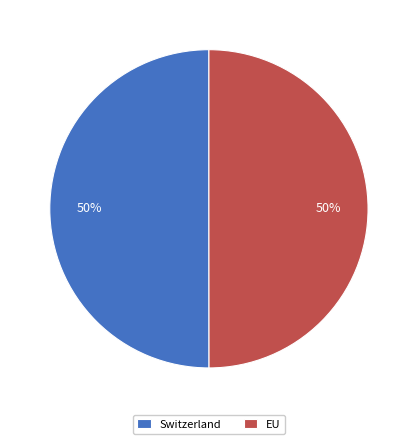

What is the ratio of the value at Switzerland to the value at EU?

1.0